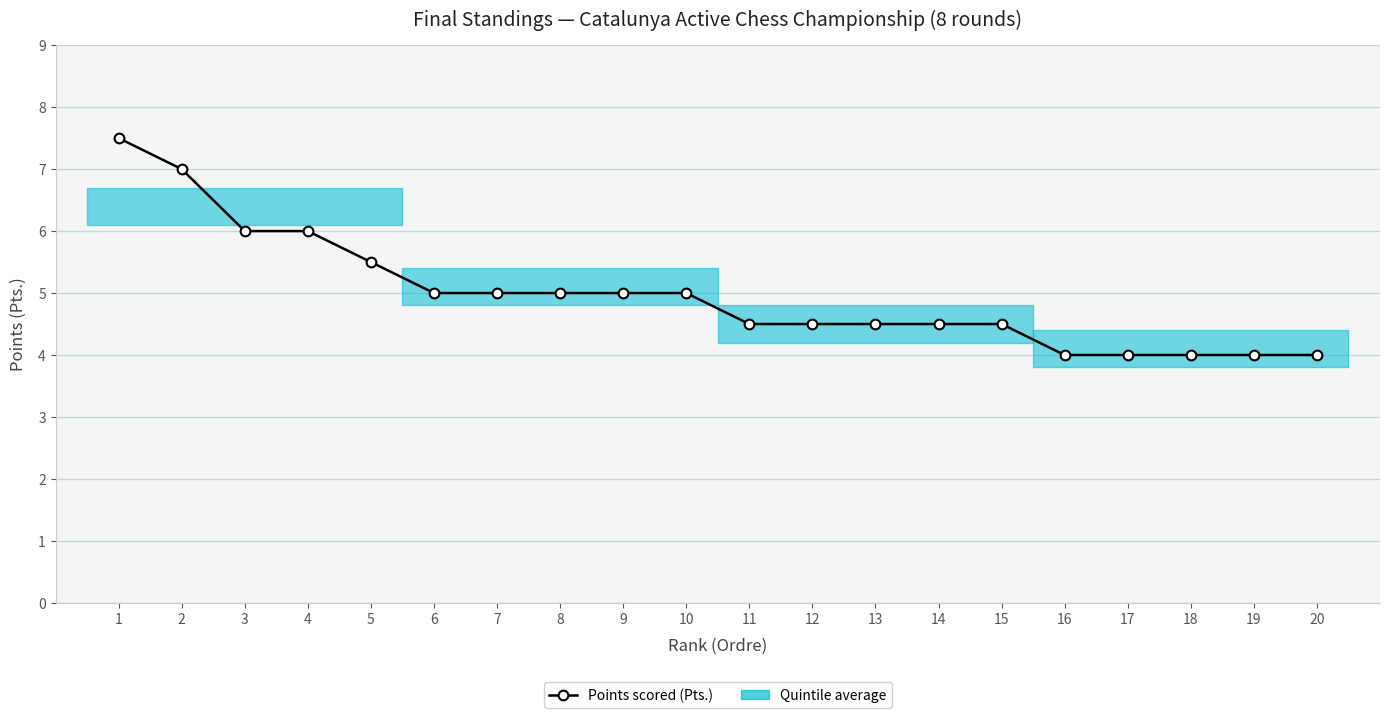

True or false: the data shows 8.2 at 6.

False